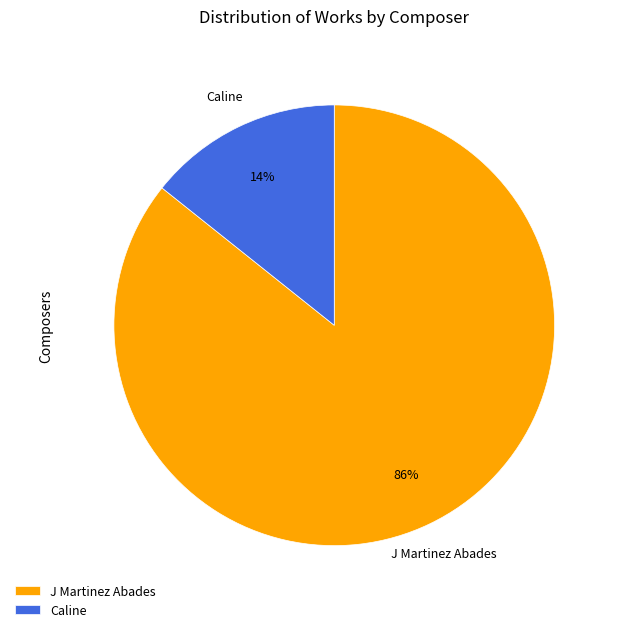

What is the largest slice in the pie chart?

J Martinez Abades